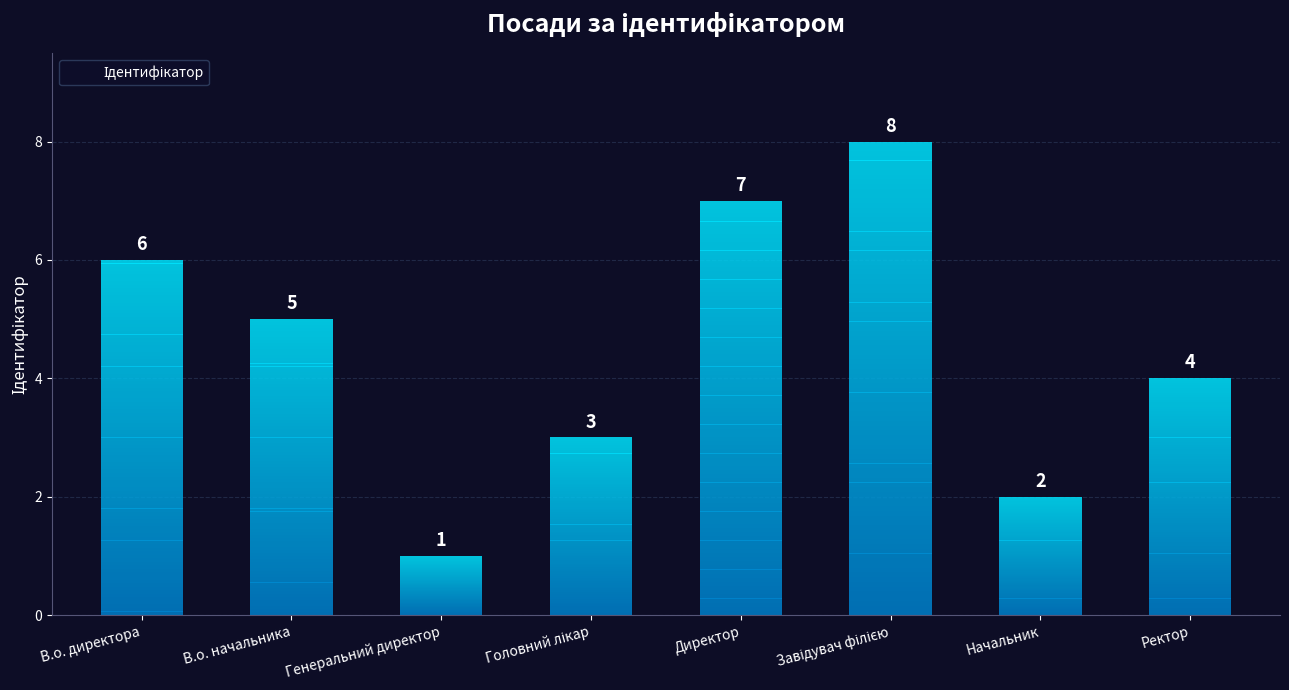

How many values are between 3 and 7?

5